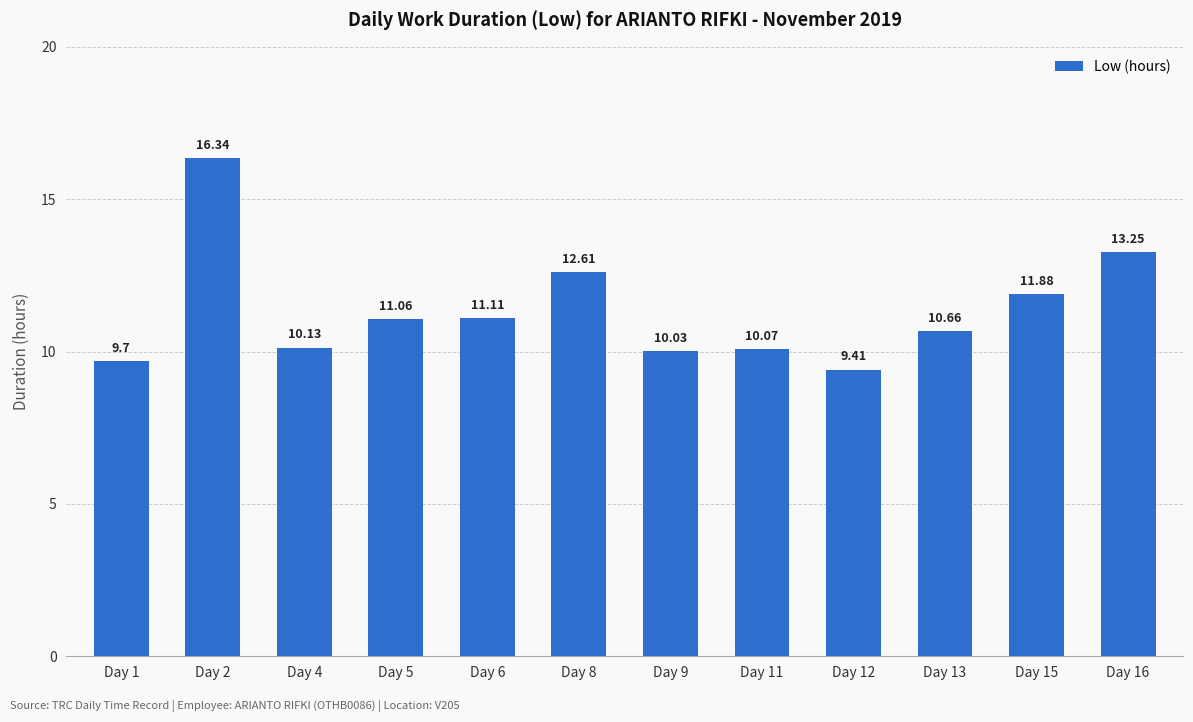

What is the ratio of the value at Day 4 to the value at Day 8?

0.8